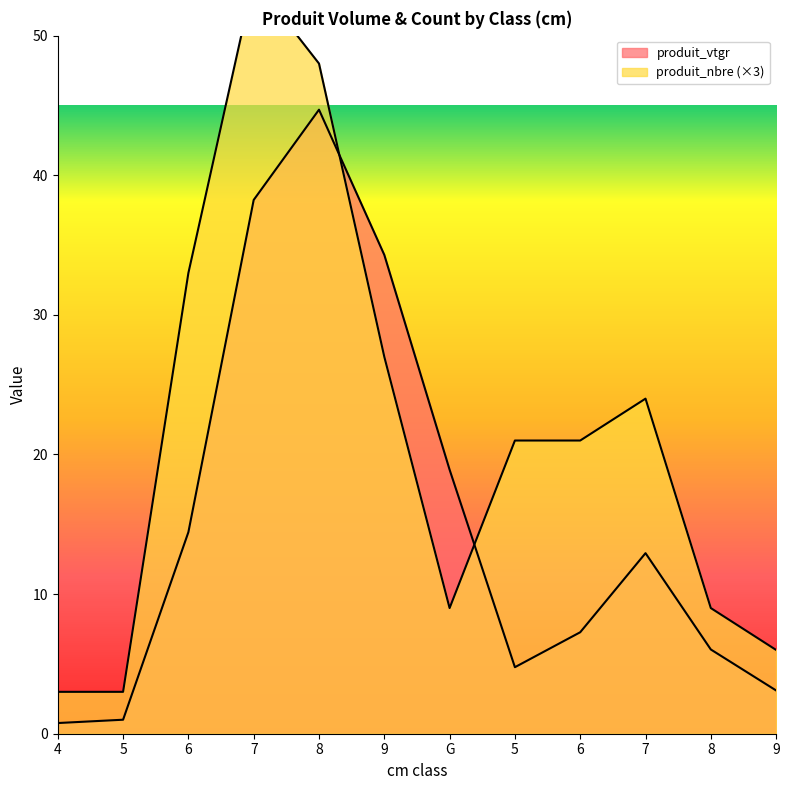

Rank the series at 5 from highest to lowest value.

produit_nbre, produit_vtgr